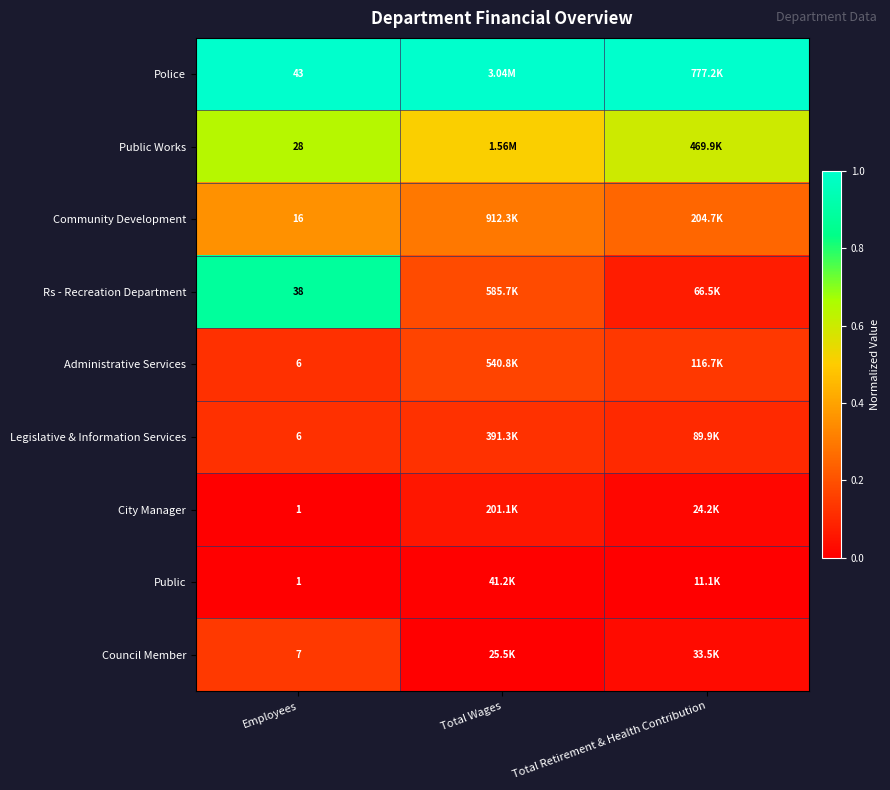

Which series has the largest total across all categories?

Police